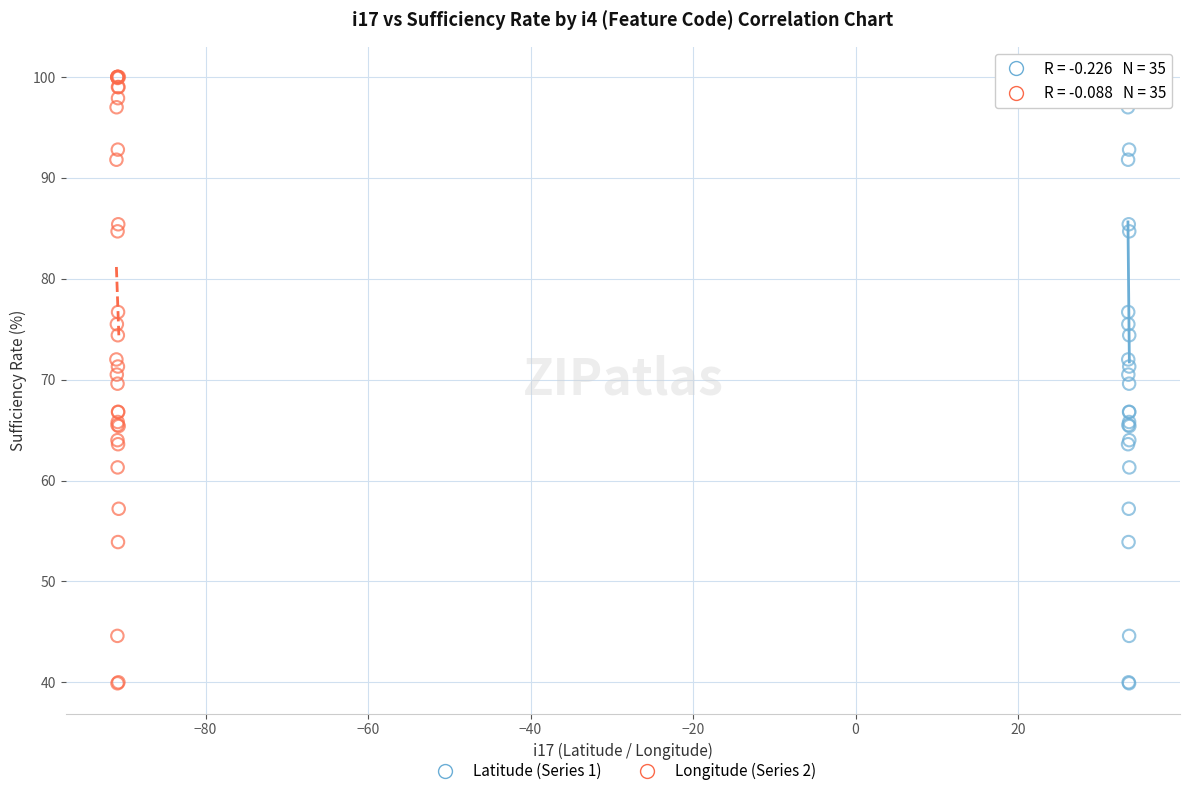

What are all the series names shown in the legend?

Latitude (Series 1), Longitude (Series 2)